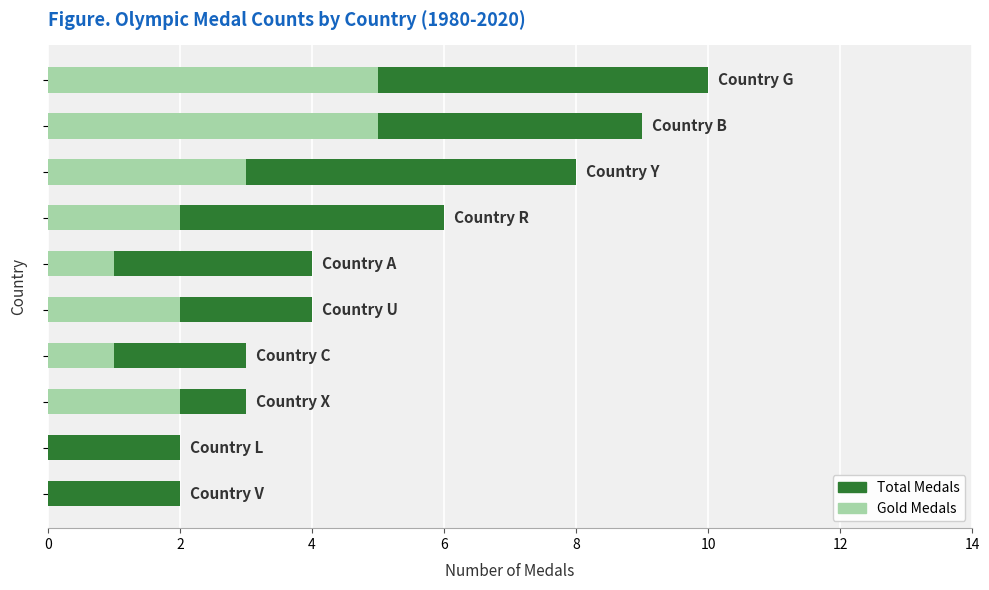

What is the average value of the Total Medals series?

5